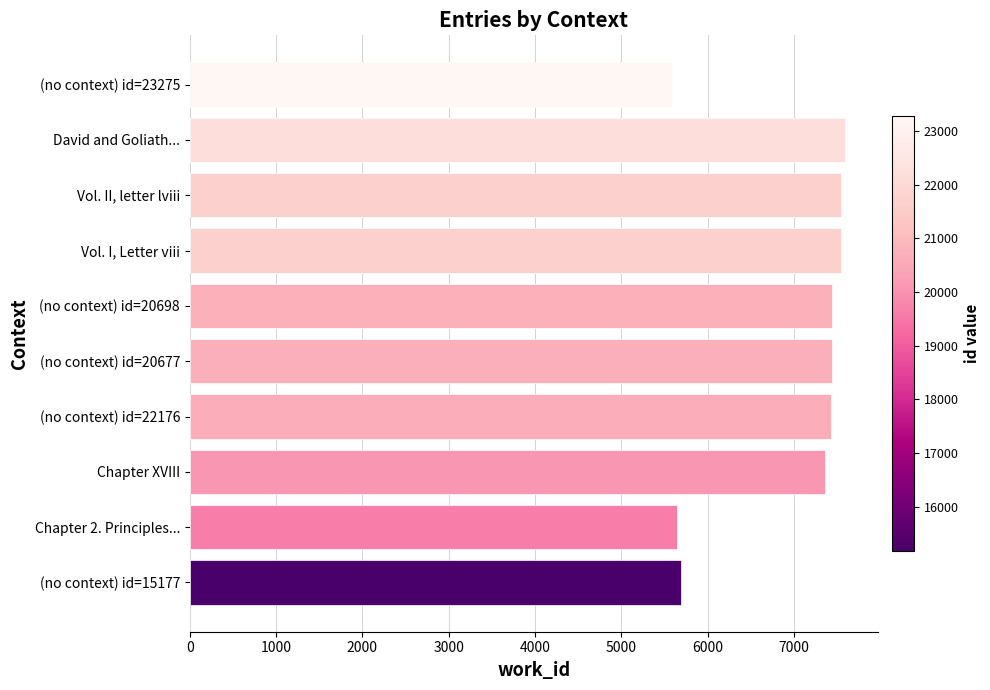

What is the ratio of the value at (no context) id=15177 to the value at Chapter XVIII?

0.8